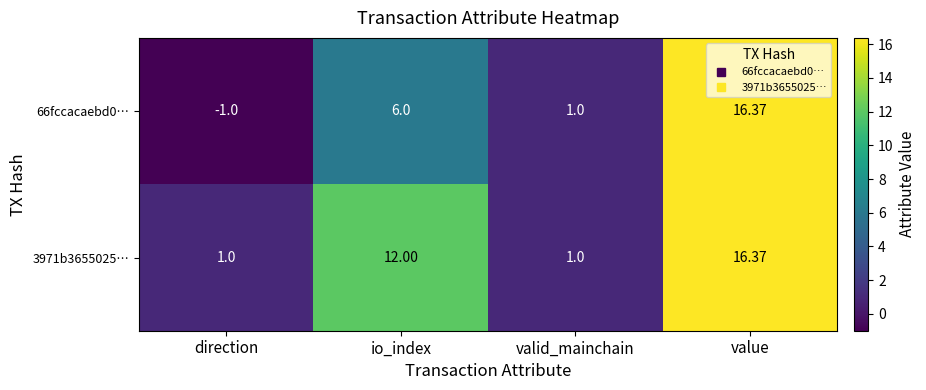

Where is 66fccacaebd0… nearest to the value 7?

io_index